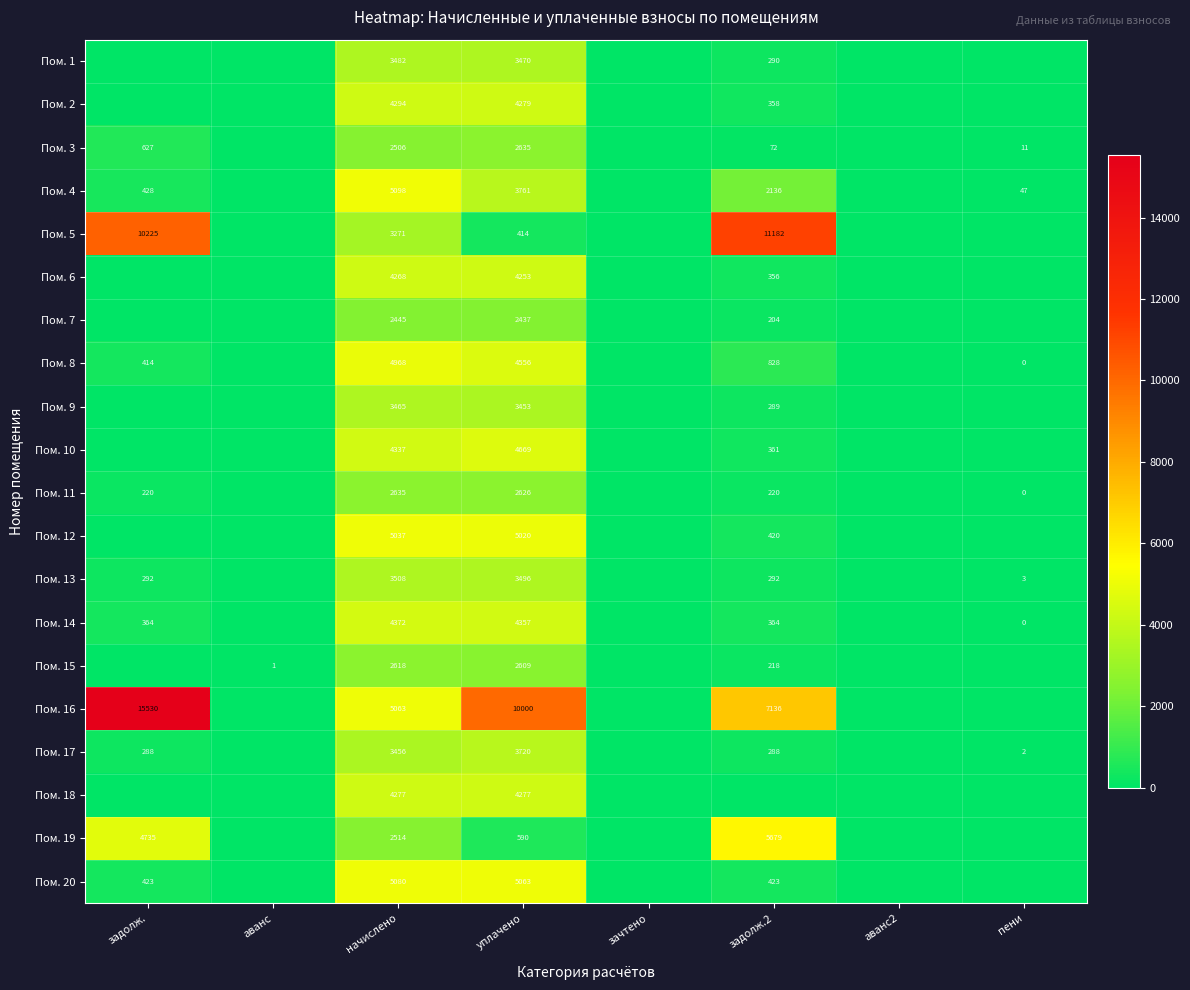

What is the sum of the Пом. 13 values at уплачено and задолж.?

3788